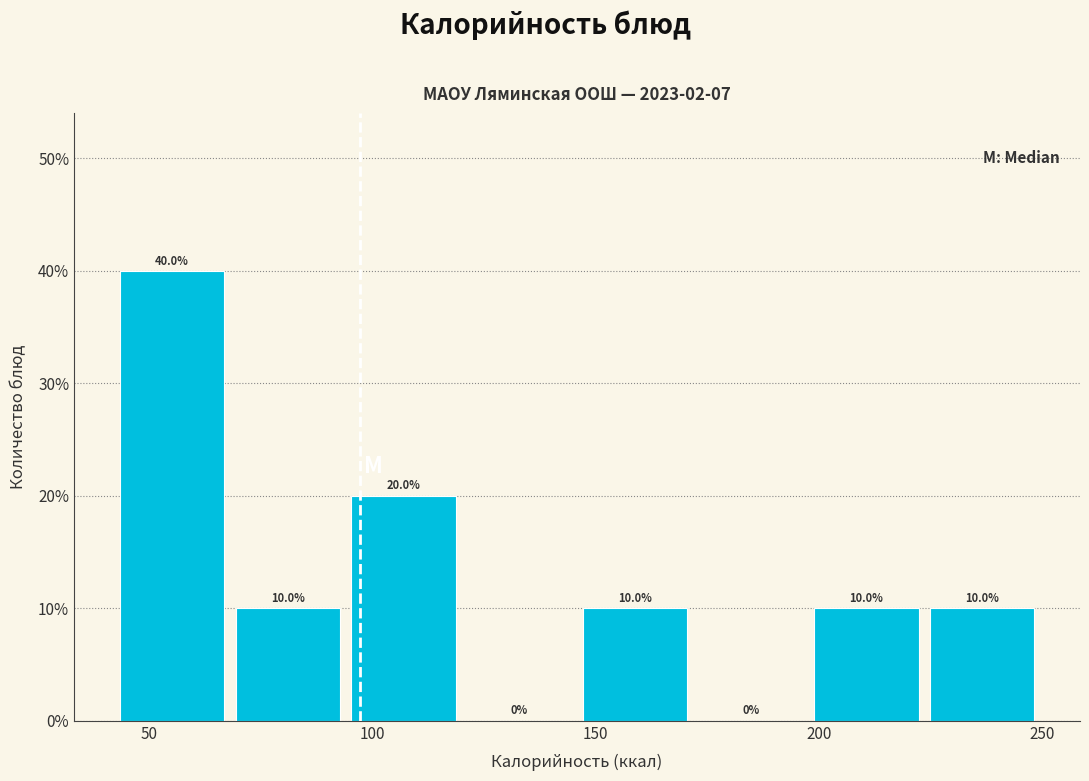

What is the height of the bar covering 95 to 120 on the x-axis? The bar edges are not printed on the chart, so give them approximately, as read against the axis.

20.0